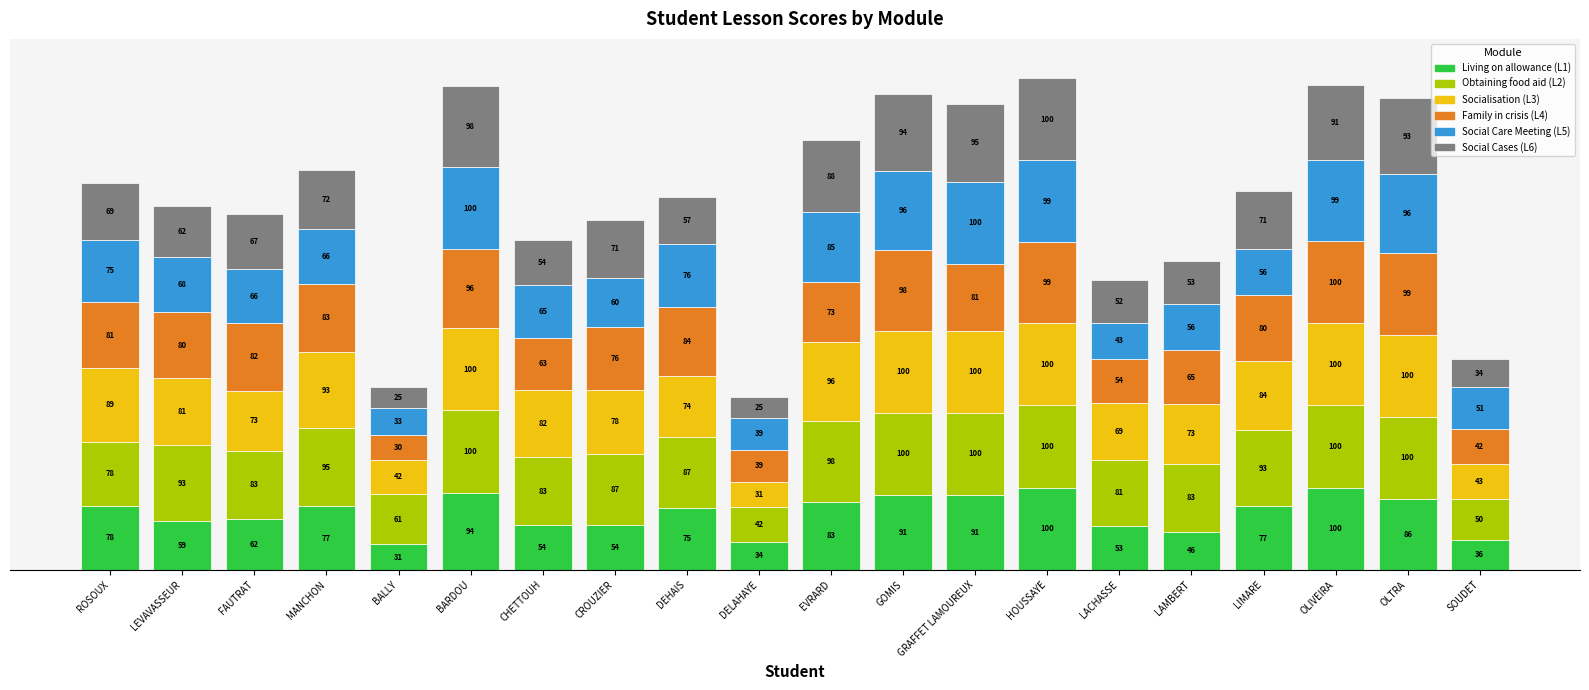

At how many categories does at least one series exceed 7?

19